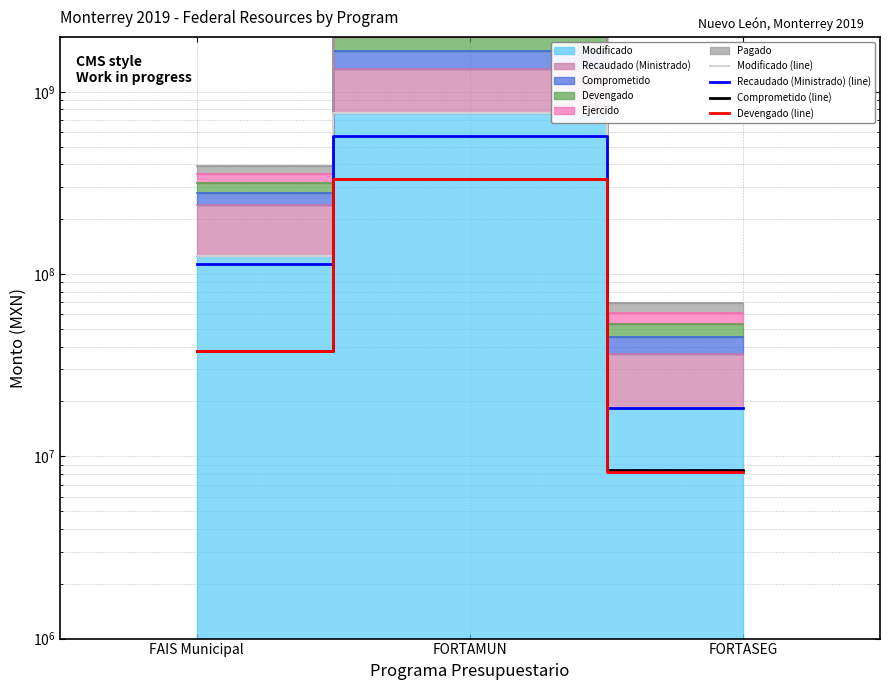

Which has a higher value, FORTASEG or FAIS Municipal?

FAIS Municipal